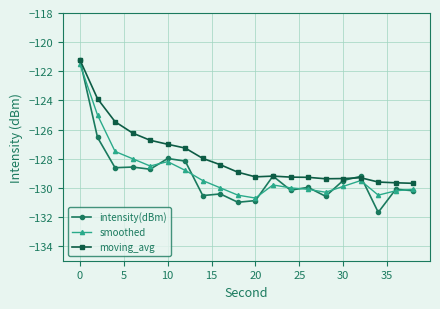

True or false: smoothed and intensity(dBm) cross at least once.

True